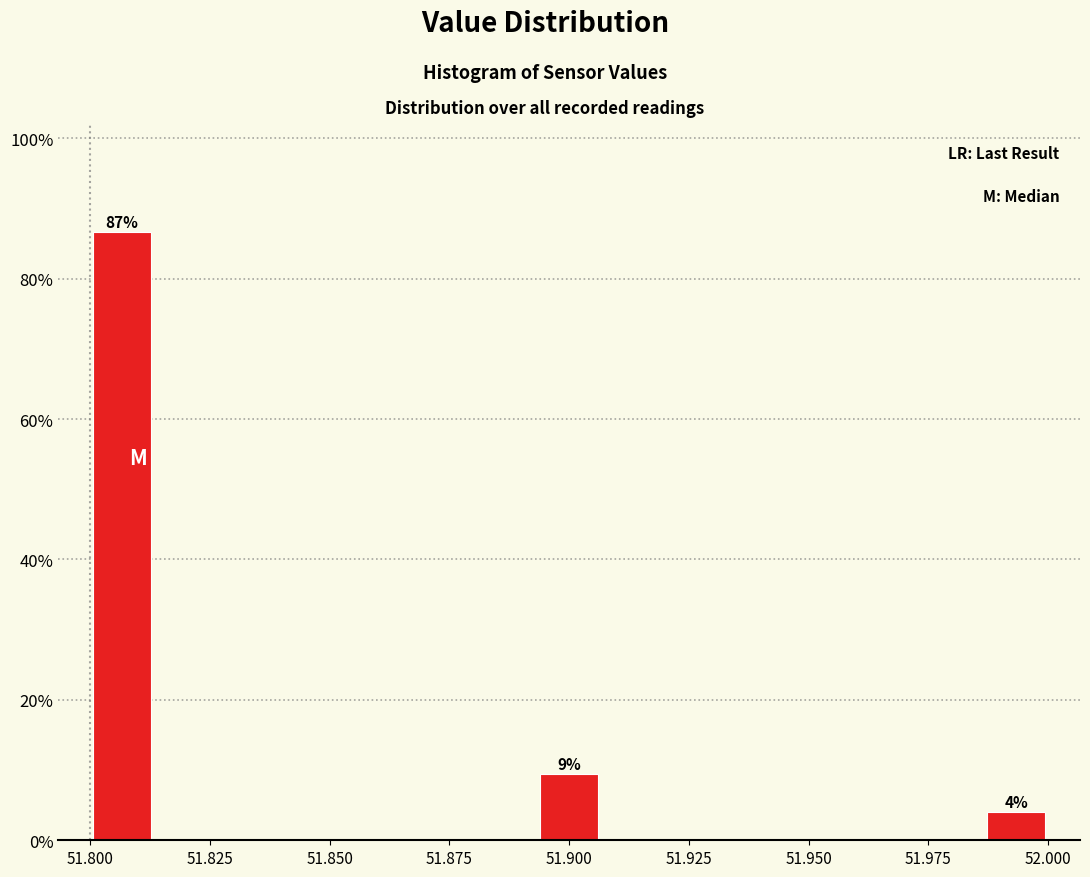

Around what value on the x-axis is the tallest bar? Give the approximate position of its centre, as read against the axis.

51.805